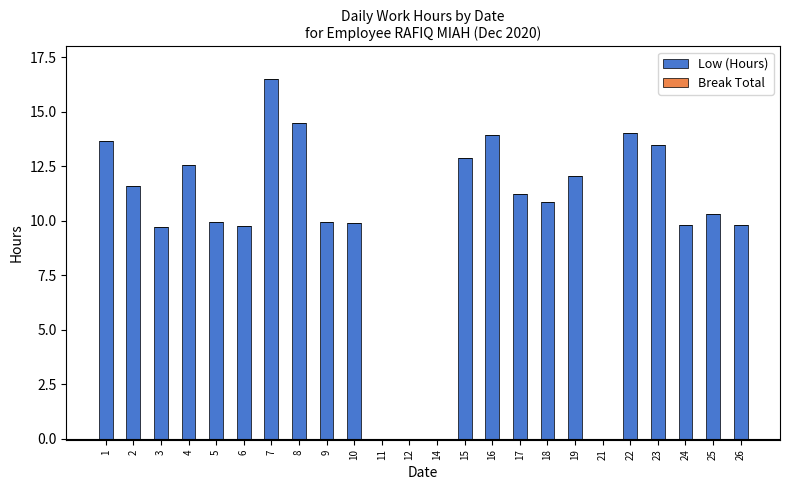

Count the number of data series in this chart.

1